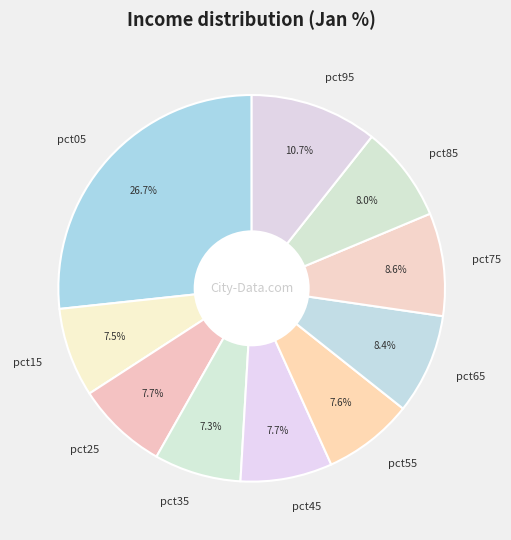

The pct75 slice represents 22% of the pie. True or false?

False